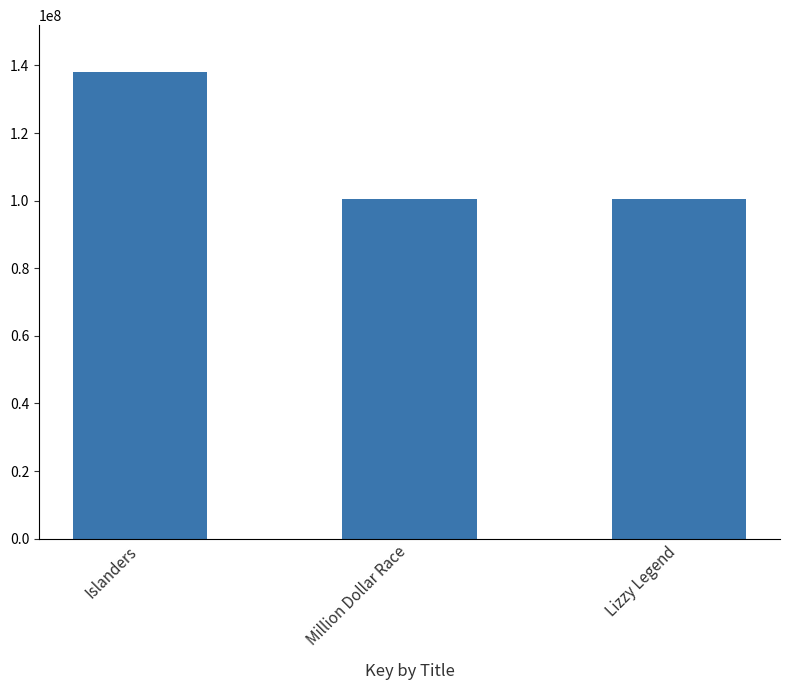

How many bars are there in total?

3